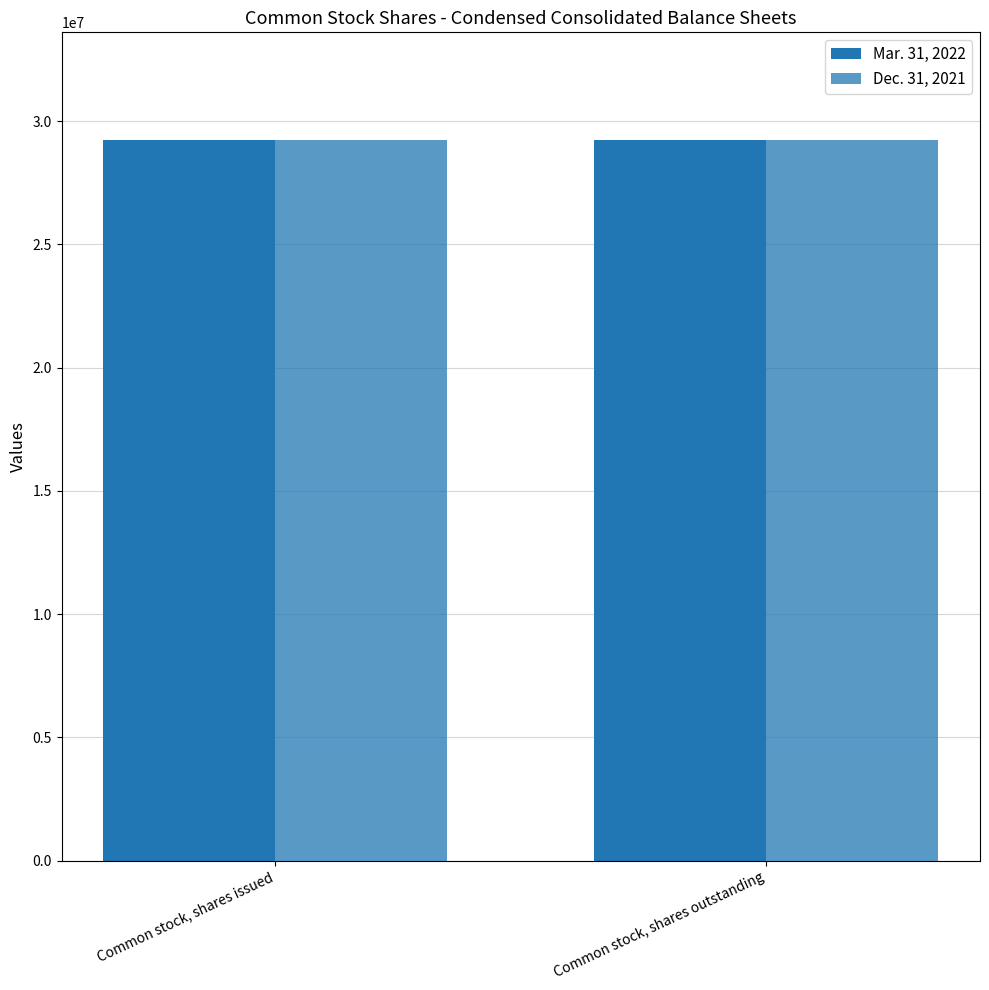

At which category is the sum across all series the highest?

Common stock, shares issued